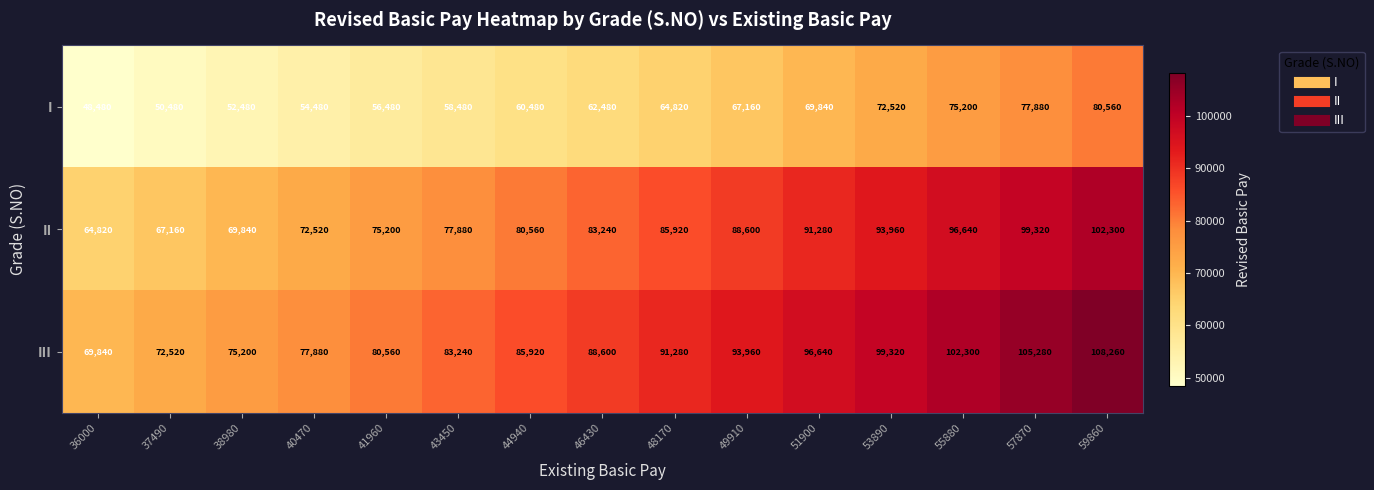

Which label corresponds to the smallest value in the chart?

36000